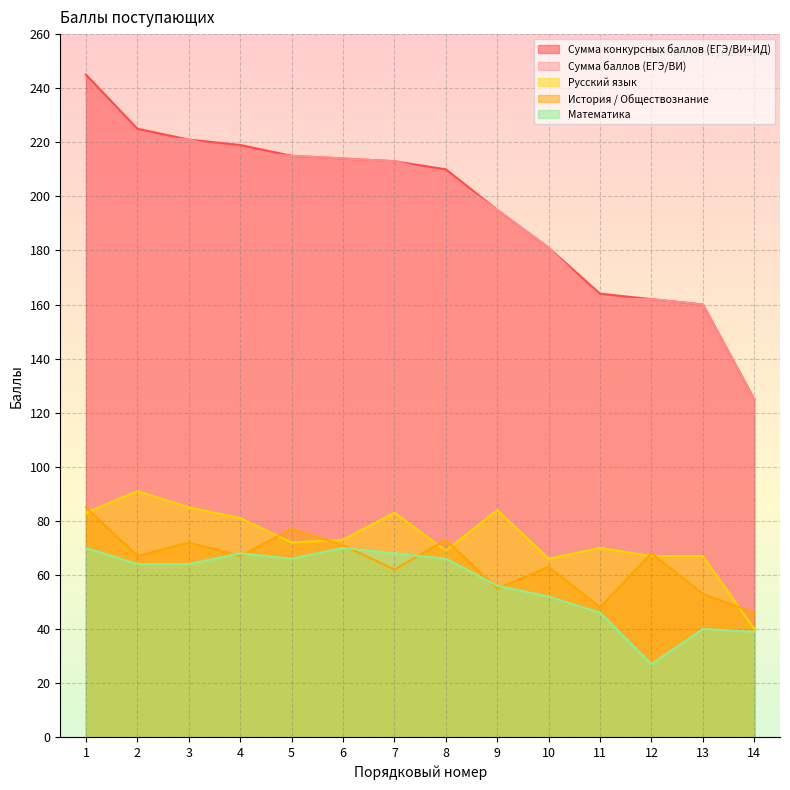

Reading left to right, what are all the values shown in this chart?

Сумма конкурсных баллов (ЕГЭ/ВИ+ИД): 1=245	2=225	3=221	4=219	5=215	6=214	7=213	8=210	9=195	10=181	11=164	12=162	13=160	14=125
Сумма баллов (ЕГЭ/ВИ): 1=238	2=222	3=221	4=216	5=215	6=214	7=213	8=208	9=195	10=181	11=162	12=162	13=160	14=125
Русский язык: 1=83	2=91	3=85	4=81	5=72	6=73	7=83	8=69	9=84	10=66	11=70	12=67	13=67	14=40
История / Обществознание: 1=85	2=67	3=72	4=67	5=77	6=71	7=62	8=73	9=55	10=63	11=48	12=68	13=53	14=46
Математика: 1=70	2=64	3=64	4=68	5=66	6=70	7=68	8=66	9=56	10=52	11=46	12=27	13=40	14=39